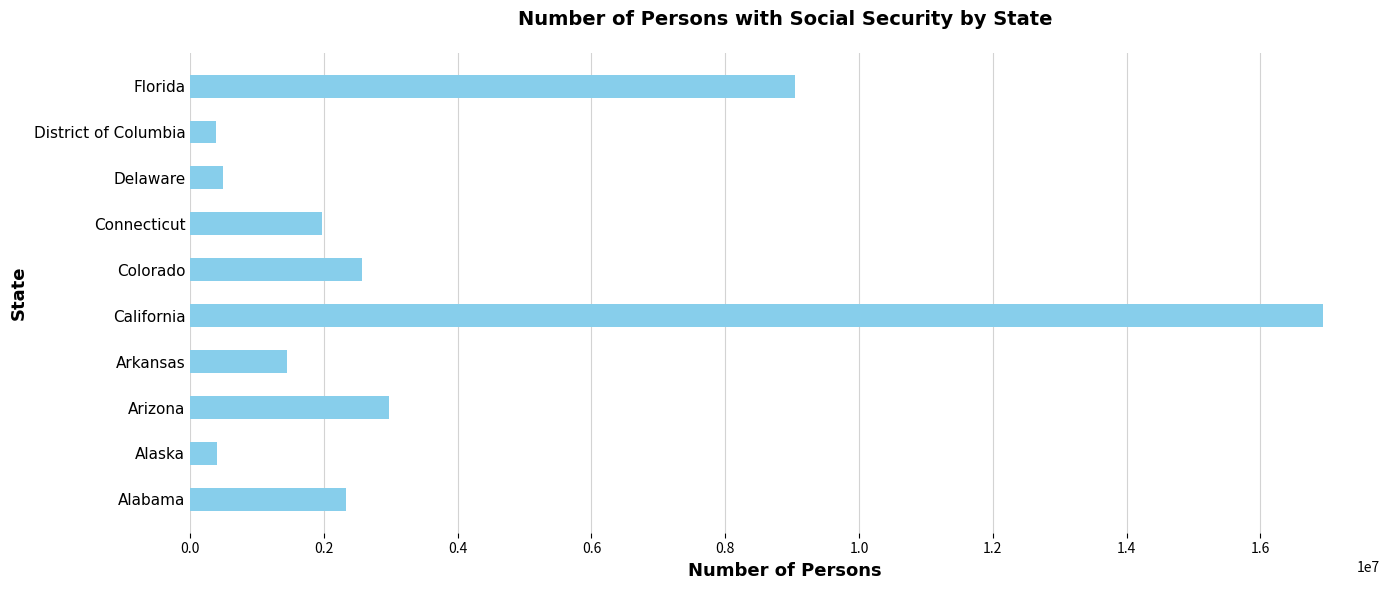

What is the smallest value displayed?

386567